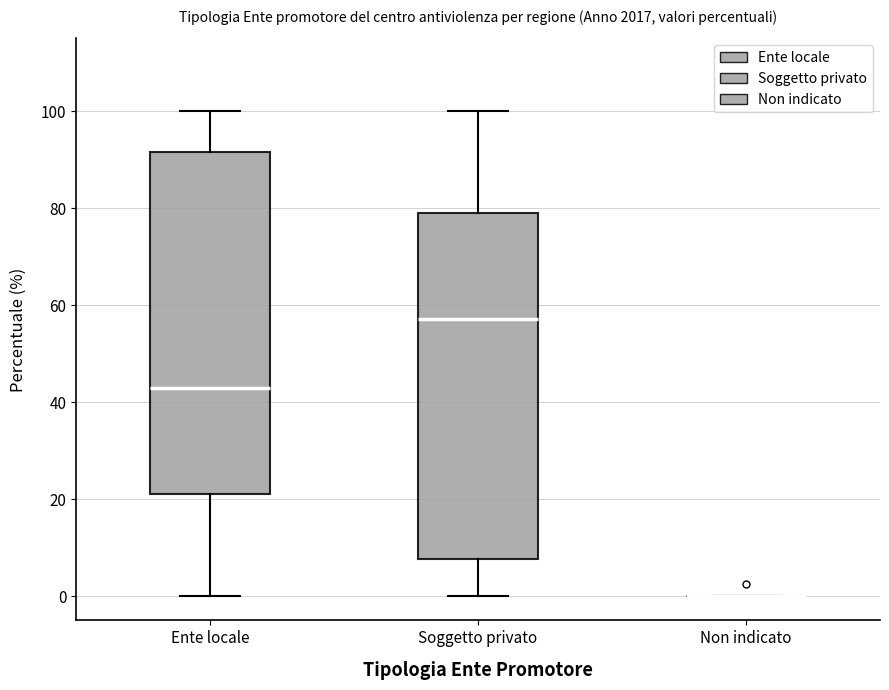

Reading left to right, read every box against the y-axis: the position of its median line, the range the box covers, and the ends of its whiskers. The values are not printed on the chart, so give them approximately, as read against the axis.

Ente locale: median 42, box 22 to 92, whiskers 0 to 100
Soggetto privato: median 58, box 8 to 78, whiskers 0 to 100
Non indicato: box collapsed to a line at 0, whiskers 0 to 0